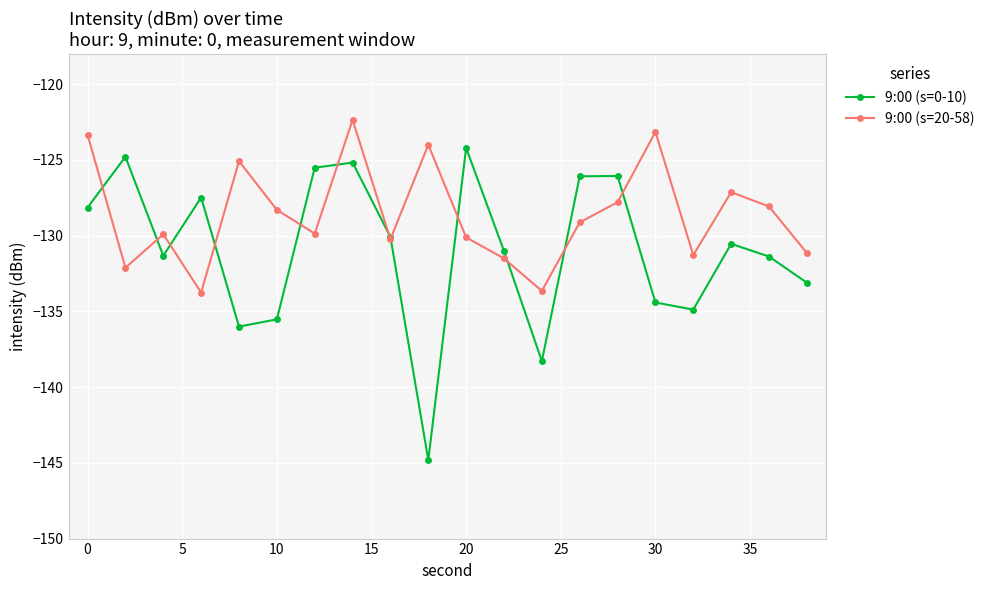

After their last crossing, which series has the higher values: 9:00 (s=0-10) or 9:00 (s=20-58)?

9:00 (s=20-58)